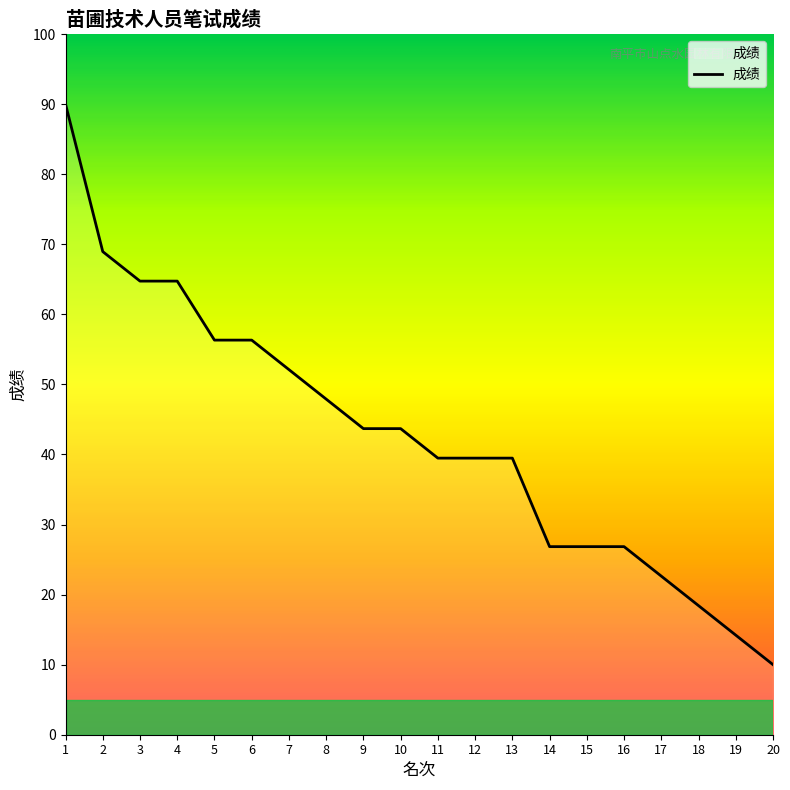

Reading right to left, transcribe all the data shown in this chart.

10.0	14.2	18.4	22.6	26.8	26.8	26.8	39.5	39.5	39.5	43.7	43.7	47.9	52.1	56.3	56.3	64.7	64.7	68.9	90.0